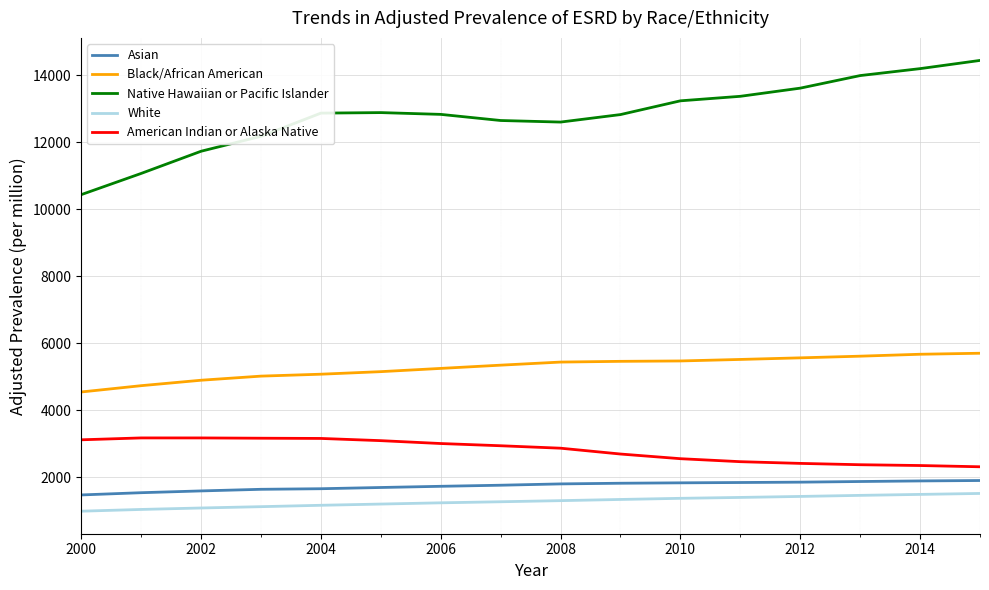

Which series has the largest total across all categories?

Native Hawaiian or Pacific Islander